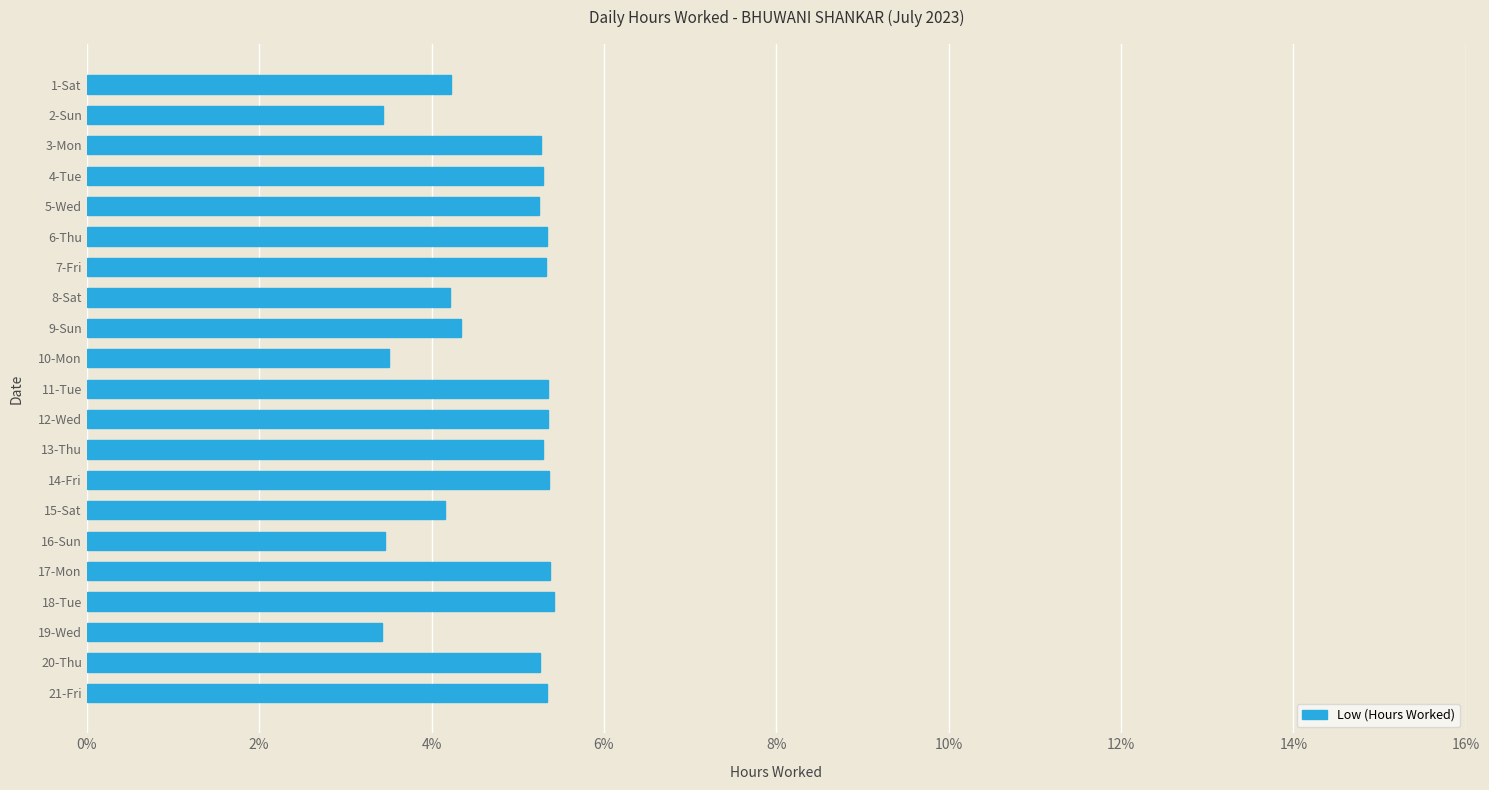

The chart shows a value of 2.7 at 21-Fri. True or false?

False